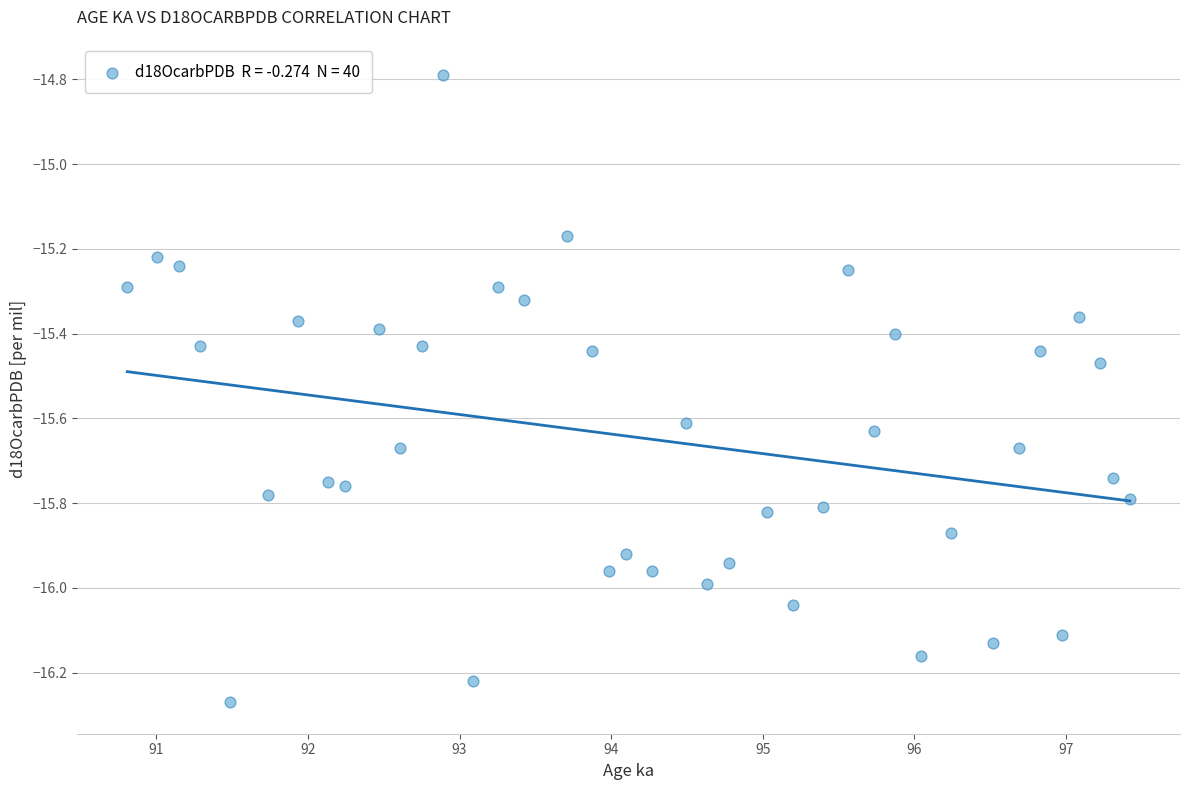

What is the range of X values (max minus min)?

6.6